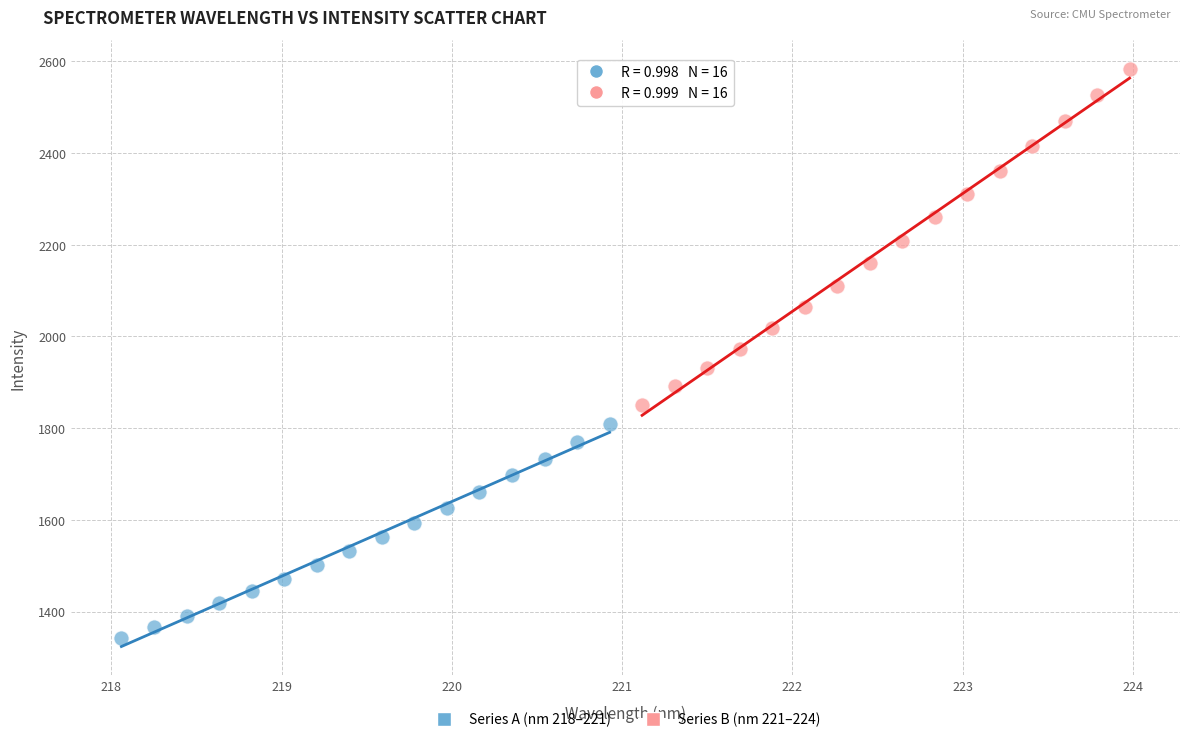

Which series has the widest spread of Y values?

Series B (nm 221–224)